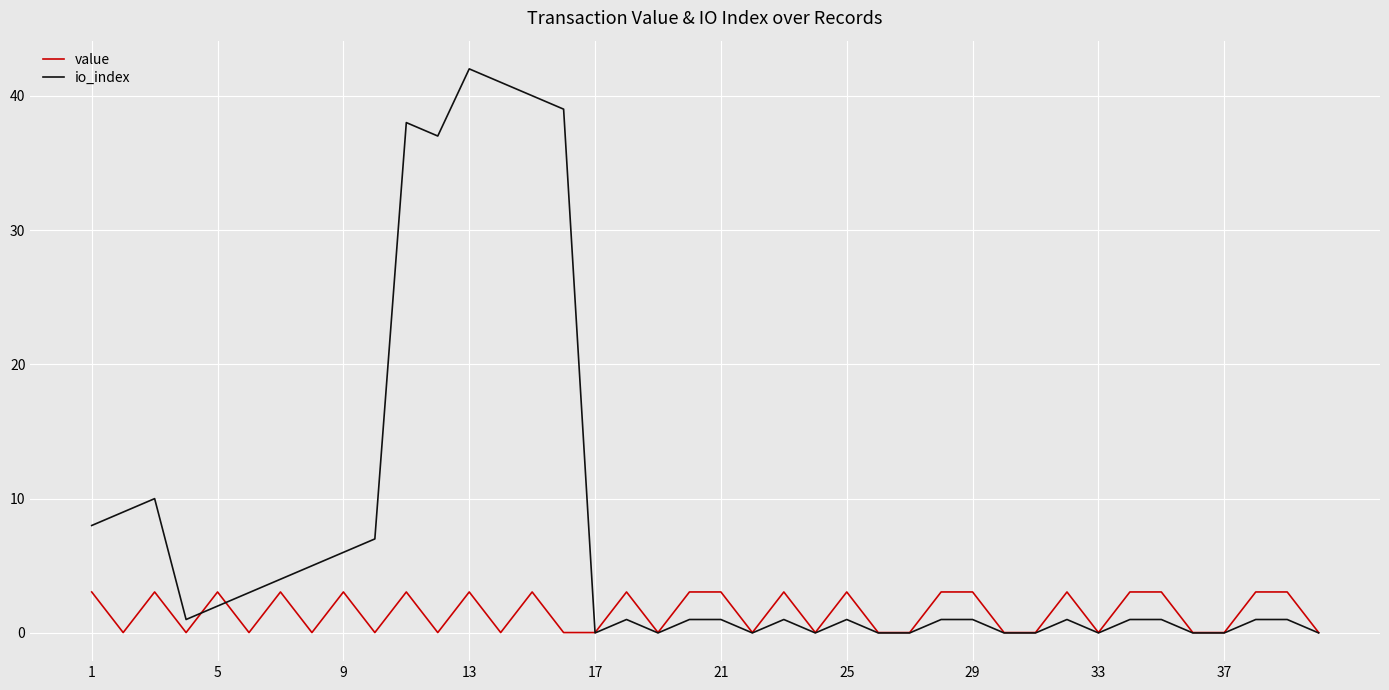

What is the maximum value shown in the chart?

42.0